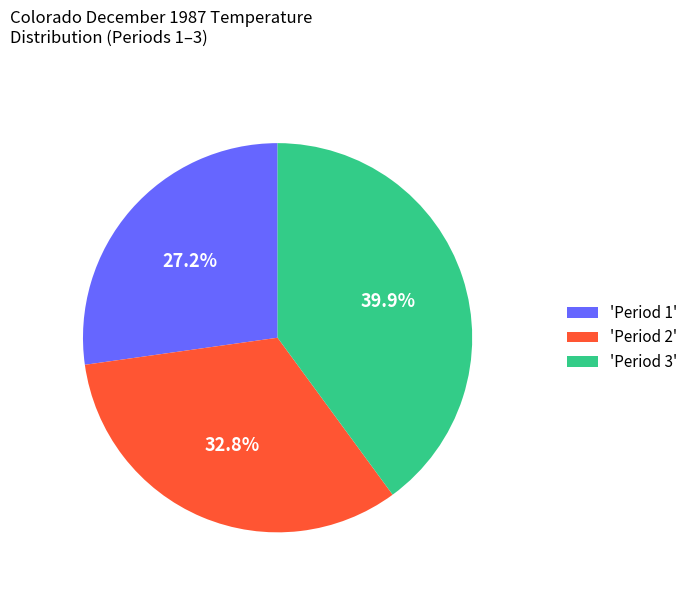

Is there a majority slice in this chart?

No